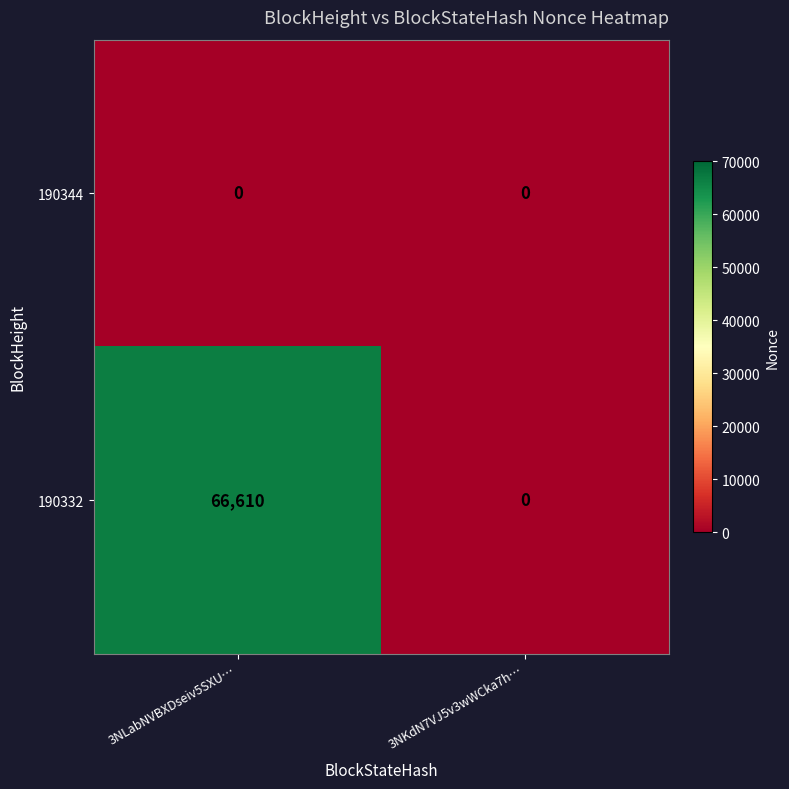

The 190344 series shows 0 at 3NLabNVBXDseiv5SXU…. True or false?

True